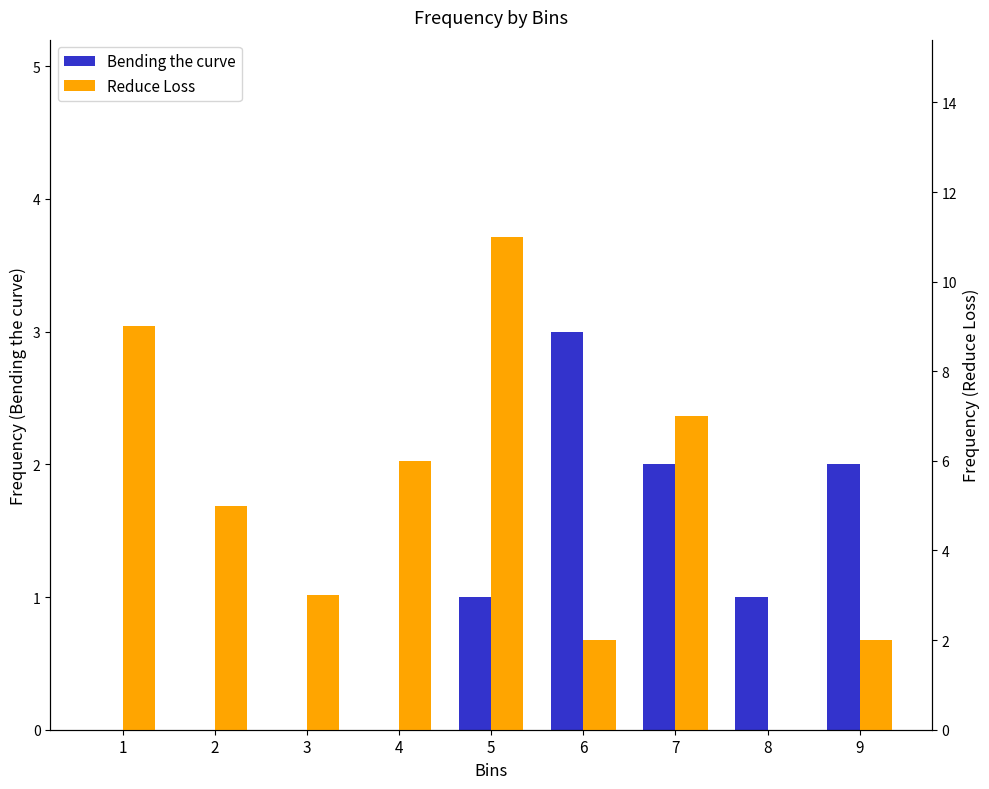

What value does the Reduce Loss series have at 9?

2